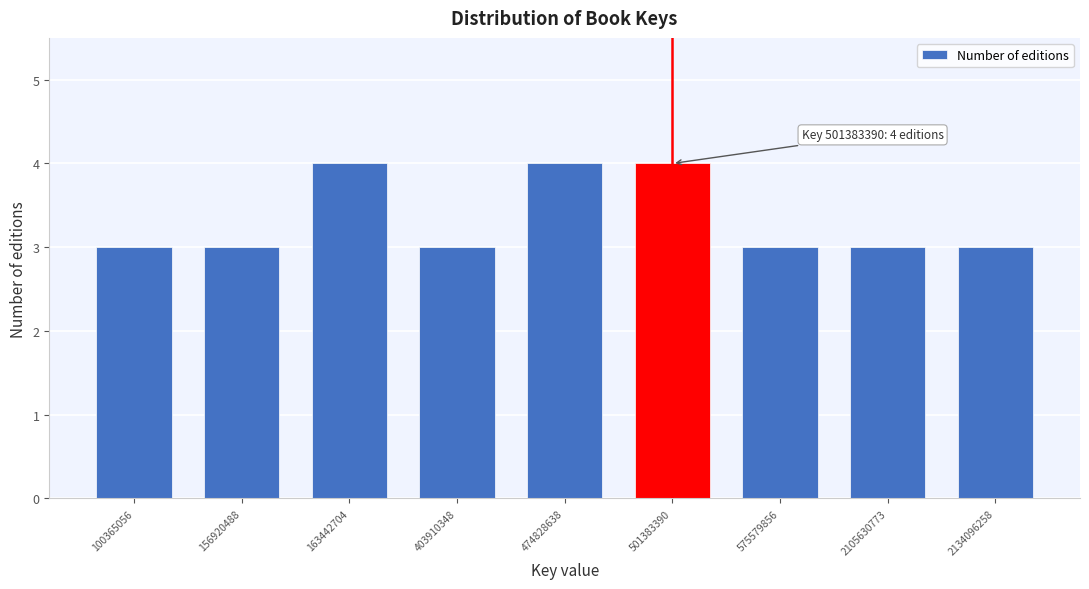

Reading right to left, extract all data points from this chart.

2134096258=3	2105630773=3	575579856=3	501383390=4	474828638=4	403910348=3	163442704=4	156920488=3	100365056=3